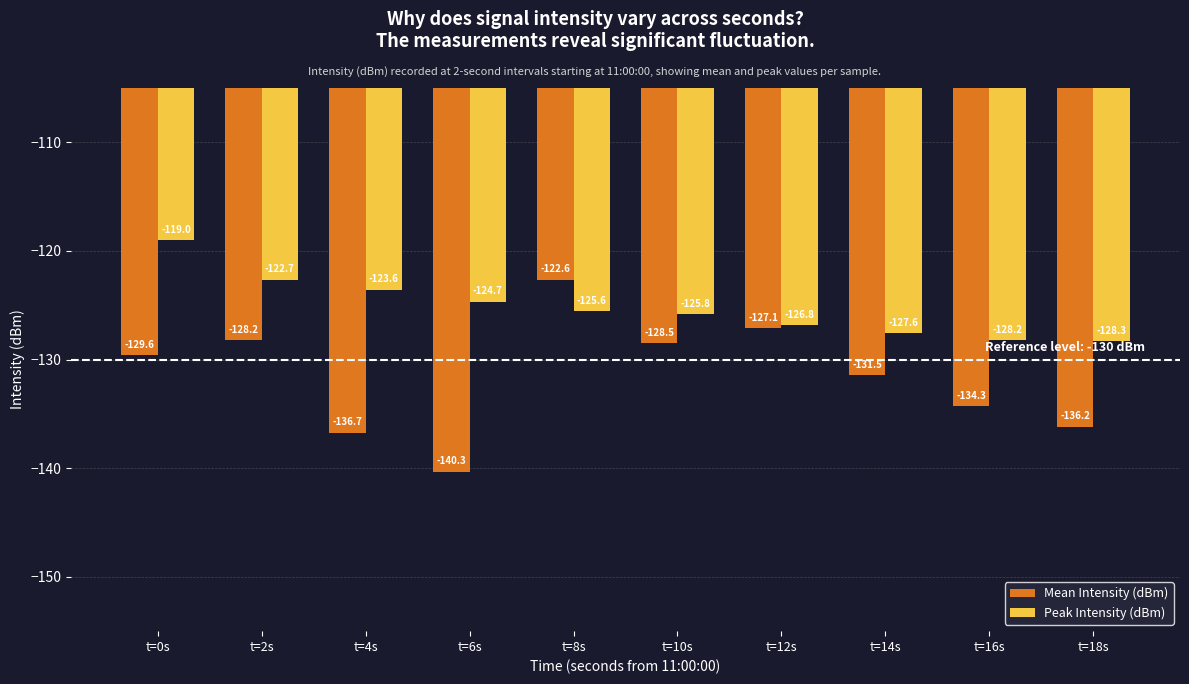

What is the sum of the Mean Intensity (dBm) values at t=18s and t=4s?

-272.9